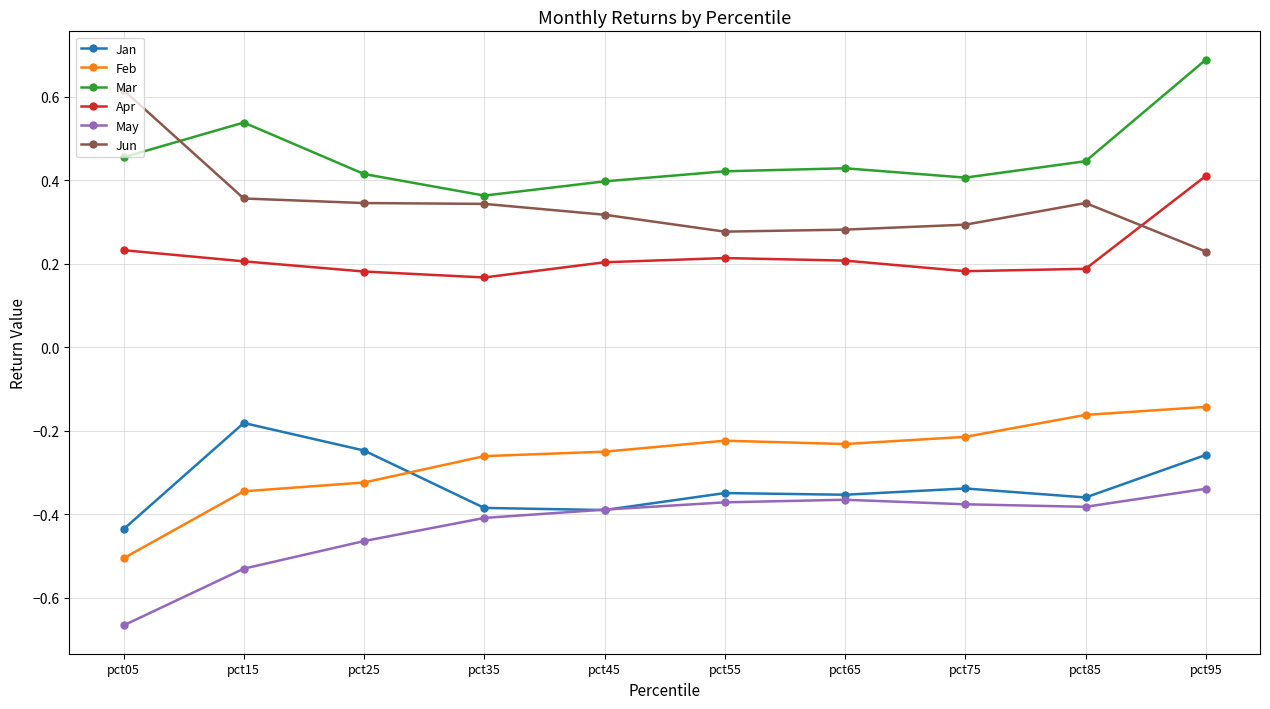

The Apr series shows 0.1 at pct35. True or false?

False